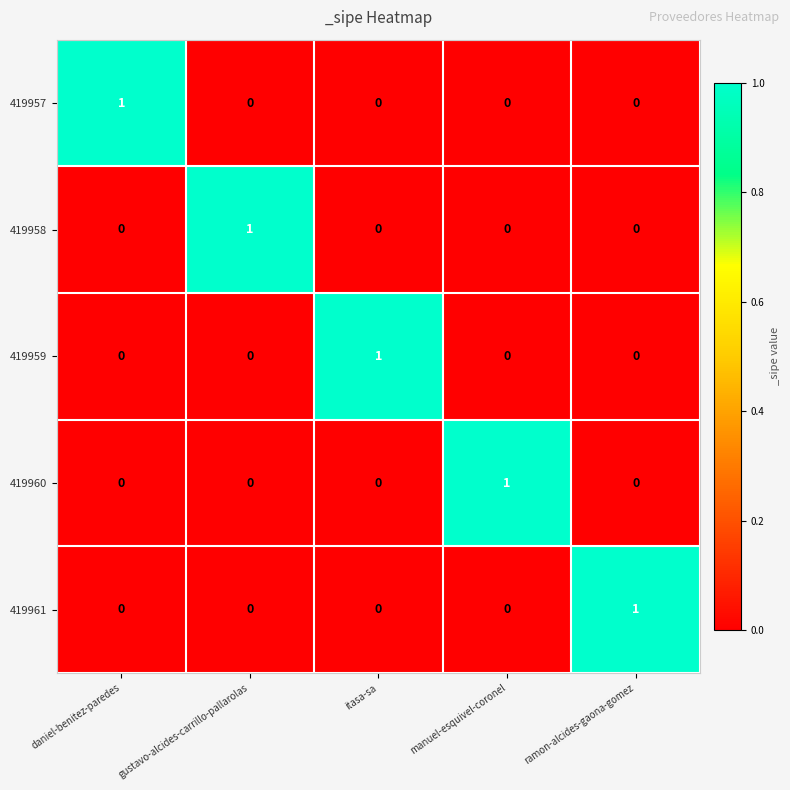

What is the maximum value shown in the chart?

1